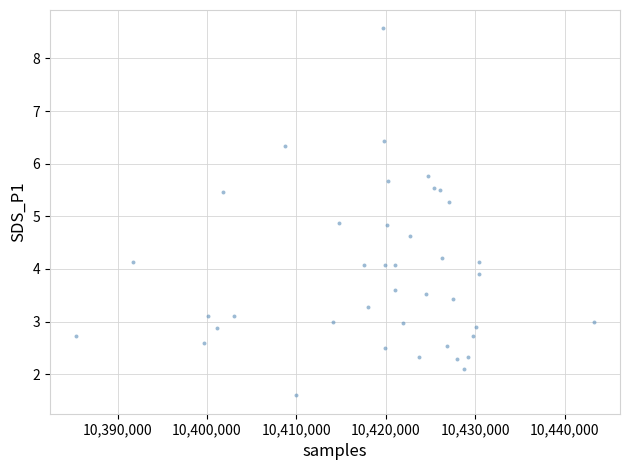

What is the range of X values (max minus min)?

57943.0